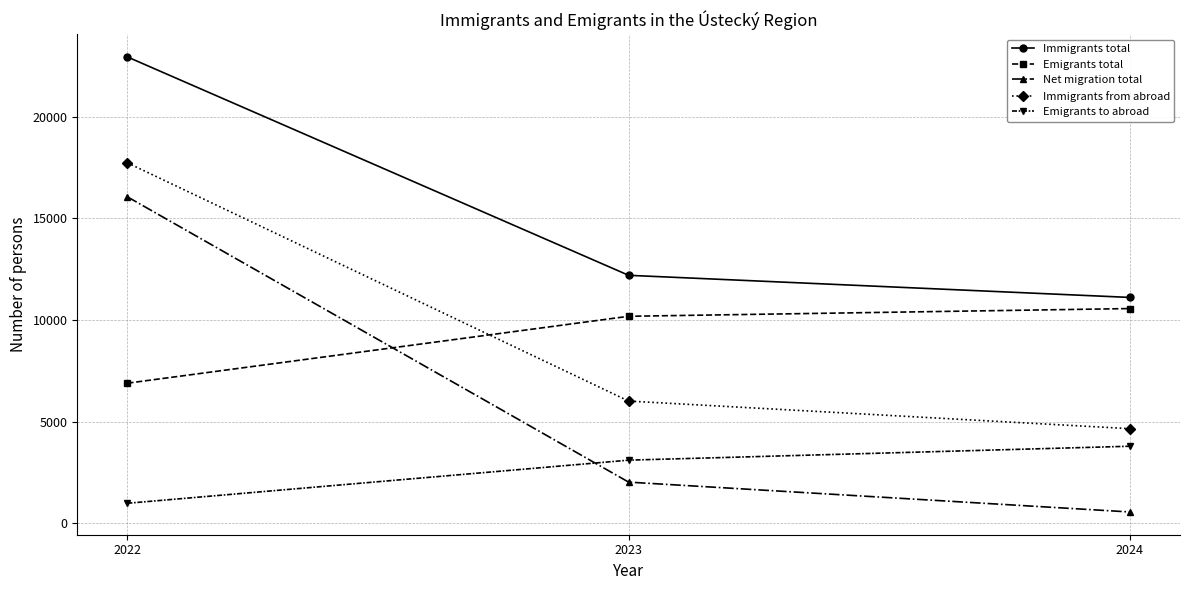

Where does the Net migration total series first go above 2017?

2022